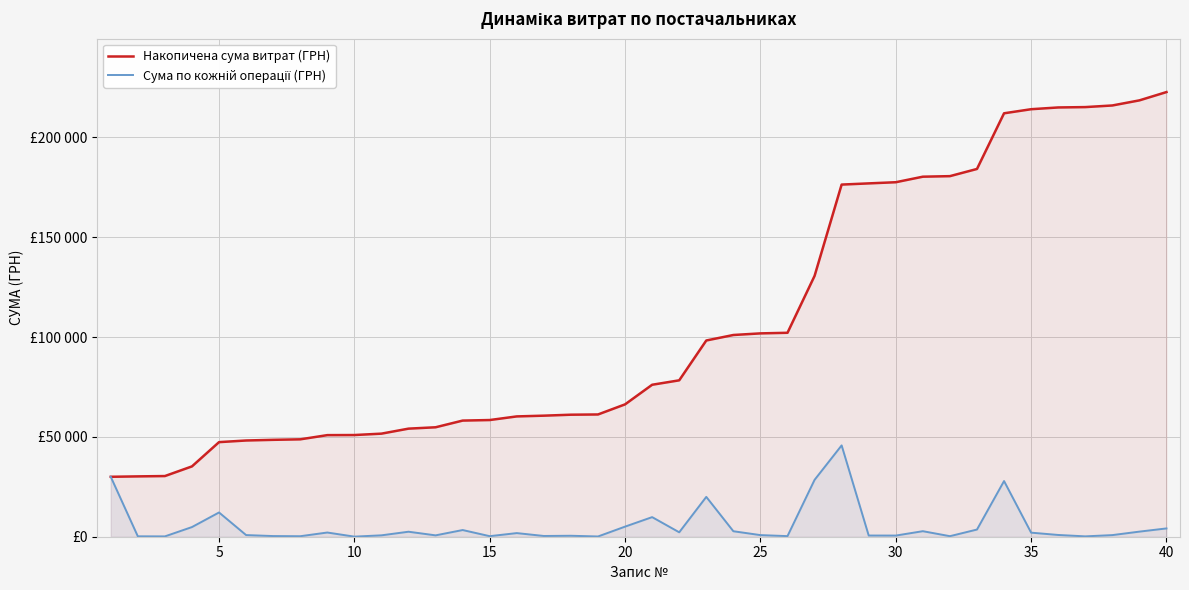

Does the chart display data point markers on the line(s)?

No